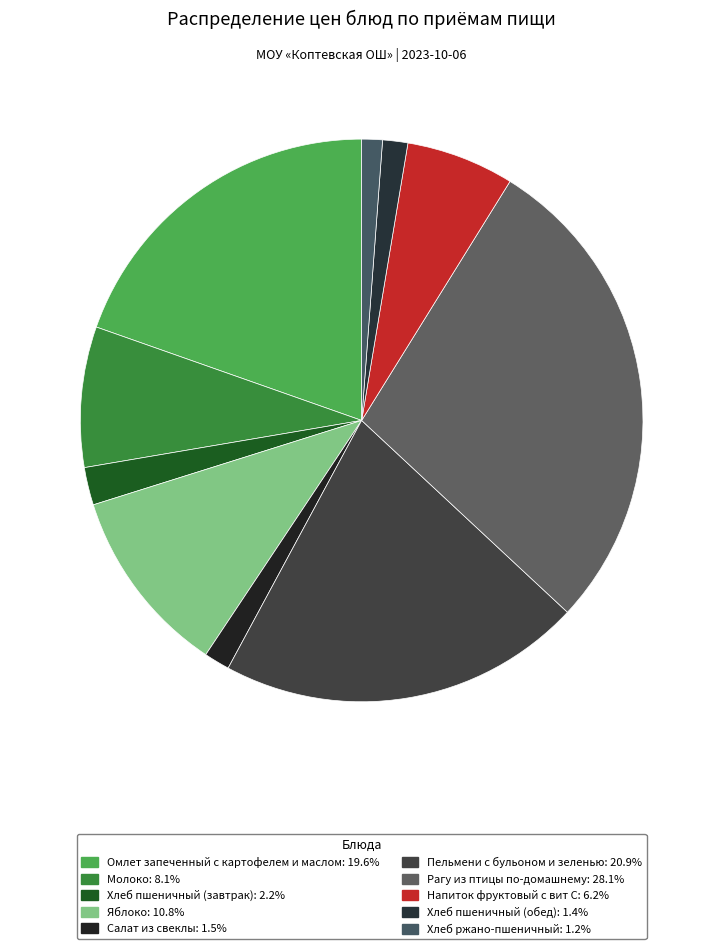

Which slice is the largest?

Рагу из птицы по-домашнему